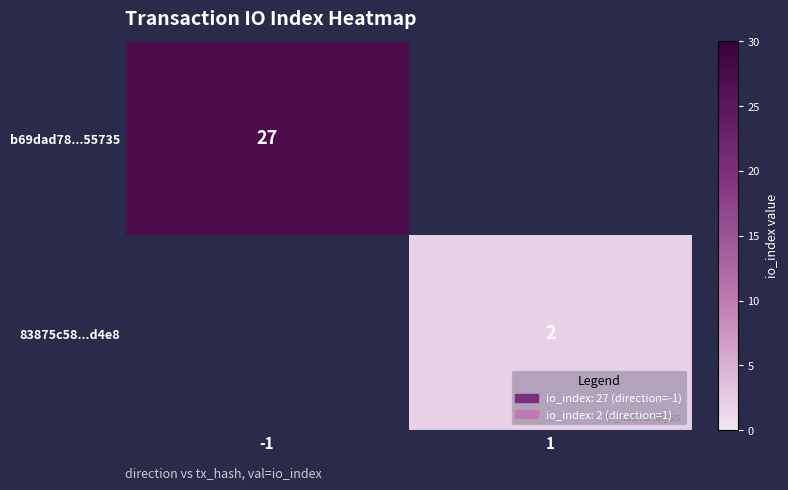

Between -1 and 1, which series saw the biggest shift?

row_0